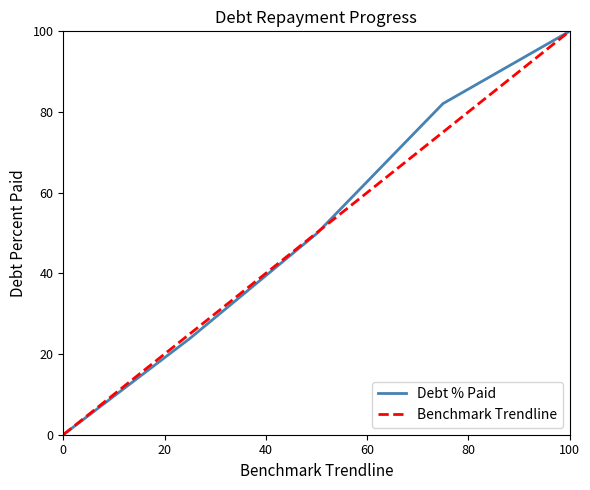

True or false: Benchmark Trendline has more than 2 interior local peaks.

False